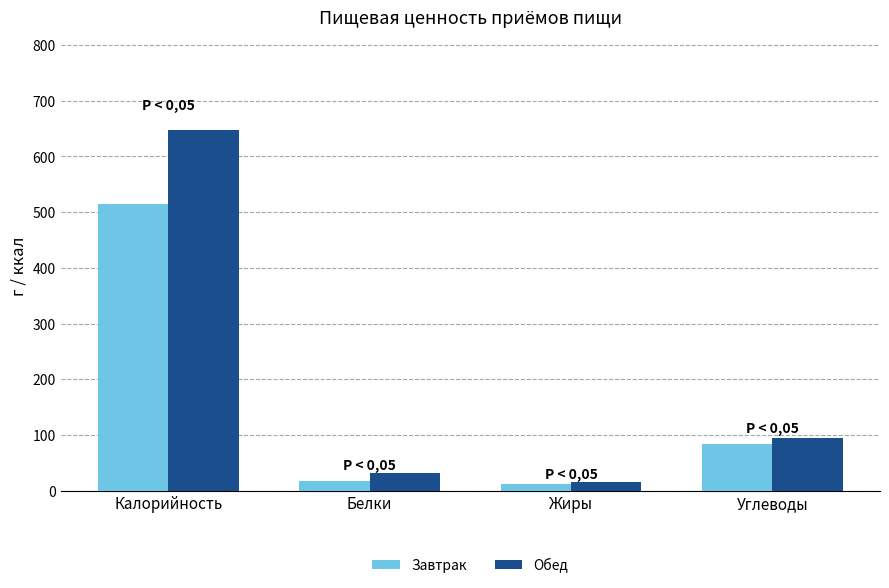

What is the spread (max minus min) of values at Калорийность?

132.5